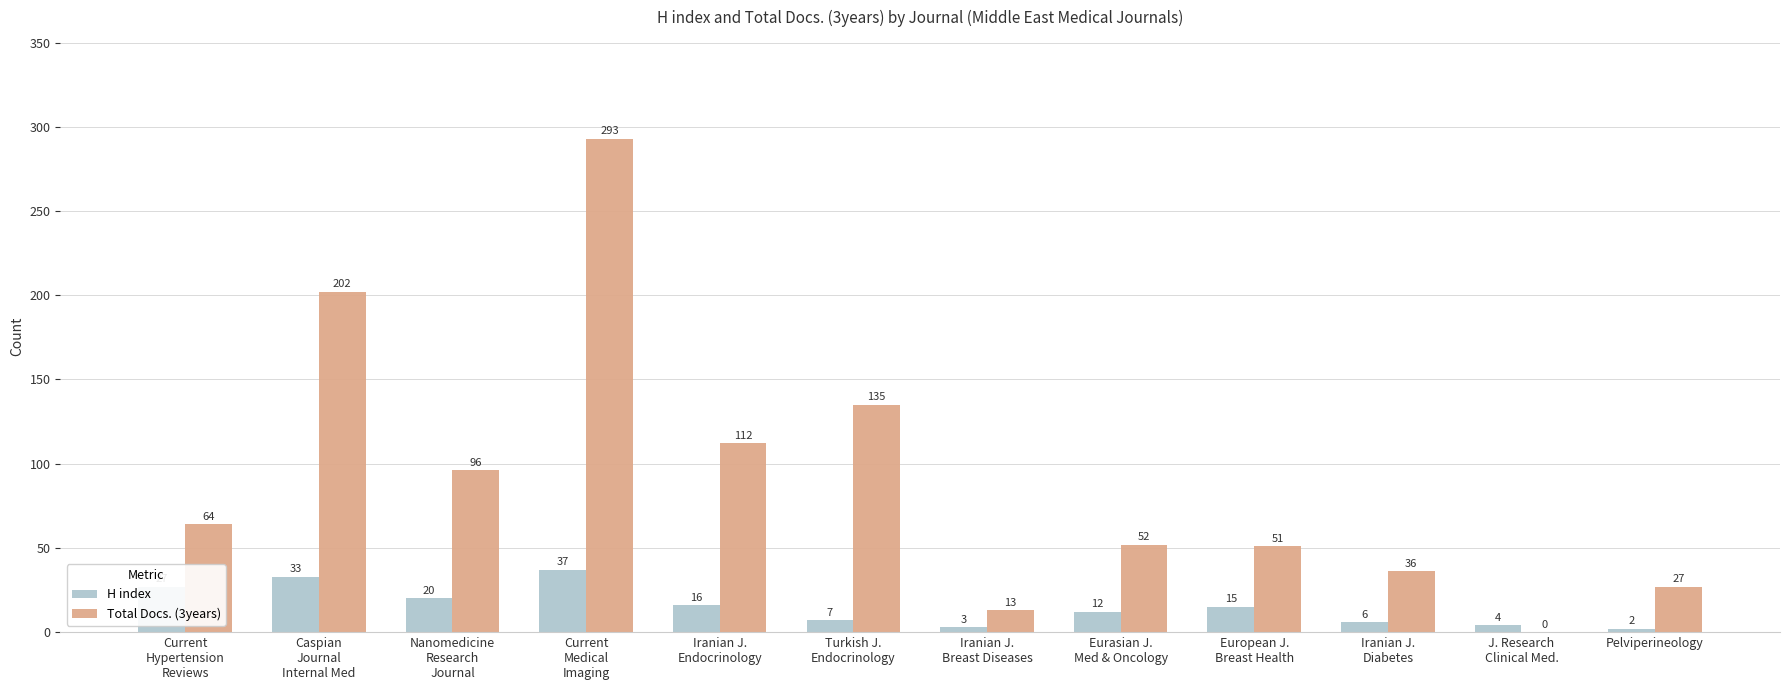

The Total Docs. (3years) series shows 51 at European J.
Breast Health. True or false?

True